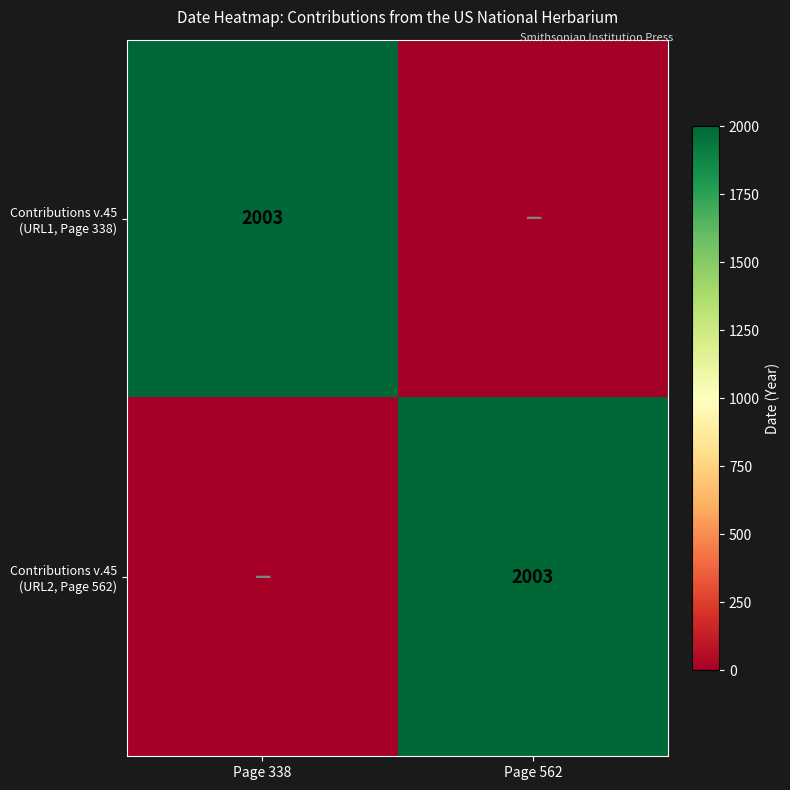

What is the difference between the maximum and minimum values in the Contributions v.45 (URL2, Page 562) series?

2003